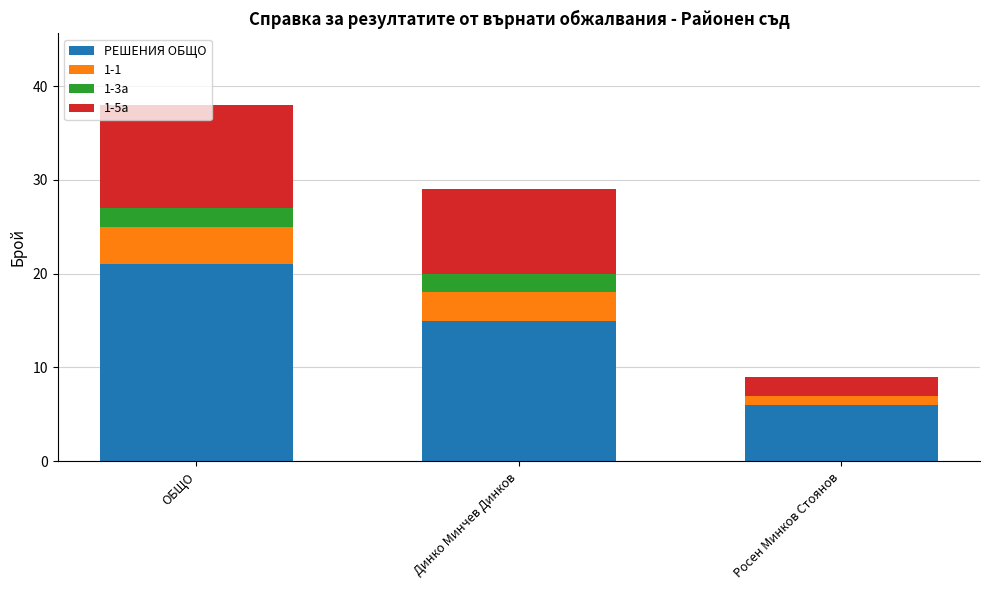

At which category is the sum across all series the highest?

ОБЩО